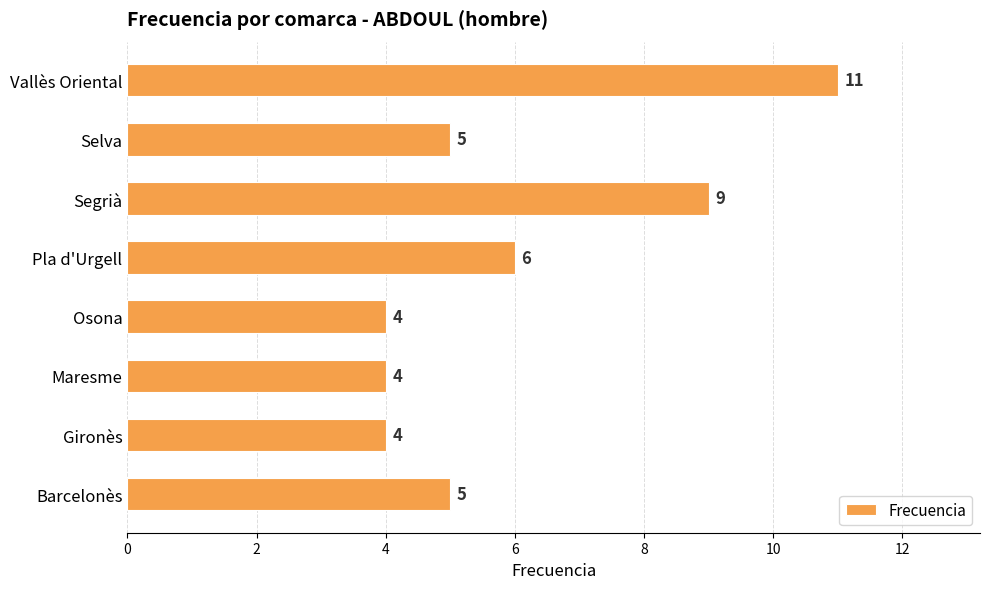

Which category has the highest value across all series?

Vallès Oriental